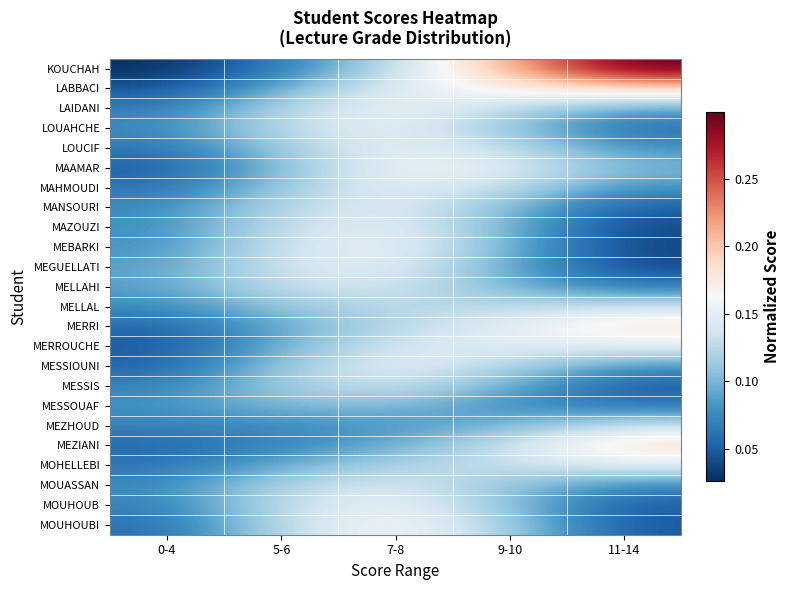

Reading right to left, extract all data points from this chart.

KOUCHAH: 11-14=0.3	9-10=0.2	7-8=0.1	5-6=0.1	0-4=0.0
LABBACI: 11-14=0.2	9-10=0.2	7-8=0.1	5-6=0.1	0-4=0.0
LAIDANI: 11-14=0.1	9-10=0.1	7-8=0.2	5-6=0.1	0-4=0.1
LOUAHCHE: 11-14=0.1	9-10=0.1	7-8=0.2	5-6=0.1	0-4=0.1
LOUCIF: 11-14=0.1	9-10=0.1	7-8=0.2	5-6=0.1	0-4=0.1
MAAMAR: 11-14=0.1	9-10=0.1	7-8=0.2	5-6=0.1	0-4=0.1
MAHMOUDI: 11-14=0.1	9-10=0.1	7-8=0.2	5-6=0.1	0-4=0.1
MANSOURI: 11-14=0.0	9-10=0.1	7-8=0.1	5-6=0.1	0-4=0.1
MAZOUZI: 11-14=0.0	9-10=0.1	7-8=0.2	5-6=0.1	0-4=0.1
MEBARKI: 11-14=0.0	9-10=0.1	7-8=0.2	5-6=0.1	0-4=0.1
MEGUELLATI: 11-14=0.0	9-10=0.1	7-8=0.1	5-6=0.1	0-4=0.1
MELLAHI: 11-14=0.1	9-10=0.1	7-8=0.1	5-6=0.1	0-4=0.1
MELLAL: 11-14=0.1	9-10=0.1	7-8=0.1	5-6=0.1	0-4=0.1
MERRI: 11-14=0.2	9-10=0.2	7-8=0.1	5-6=0.1	0-4=0.1
MERROUCHE: 11-14=0.1	9-10=0.1	7-8=0.1	5-6=0.1	0-4=0.0
MESSIOUNI: 11-14=0.1	9-10=0.1	7-8=0.2	5-6=0.1	0-4=0.1
MESSIS: 11-14=0.0	9-10=0.1	7-8=0.1	5-6=0.1	0-4=0.1
MESSOUAF: 11-14=0.1	9-10=0.1	7-8=0.1	5-6=0.1	0-4=0.1
MEZHOUD: 11-14=0.1	9-10=0.1	7-8=0.1	5-6=0.1	0-4=0.1
MEZIANI: 11-14=0.2	9-10=0.1	7-8=0.1	5-6=0.1	0-4=0.1
MOHELLEBI: 11-14=0.1	9-10=0.1	7-8=0.1	5-6=0.1	0-4=0.1
MOUASSAN: 11-14=0.1	9-10=0.1	7-8=0.1	5-6=0.1	0-4=0.1
MOUHOUB: 11-14=0.0	9-10=0.1	7-8=0.2	5-6=0.1	0-4=0.1
MOUHOUBI: 11-14=0.0	9-10=0.1	7-8=0.2	5-6=0.1	0-4=0.1